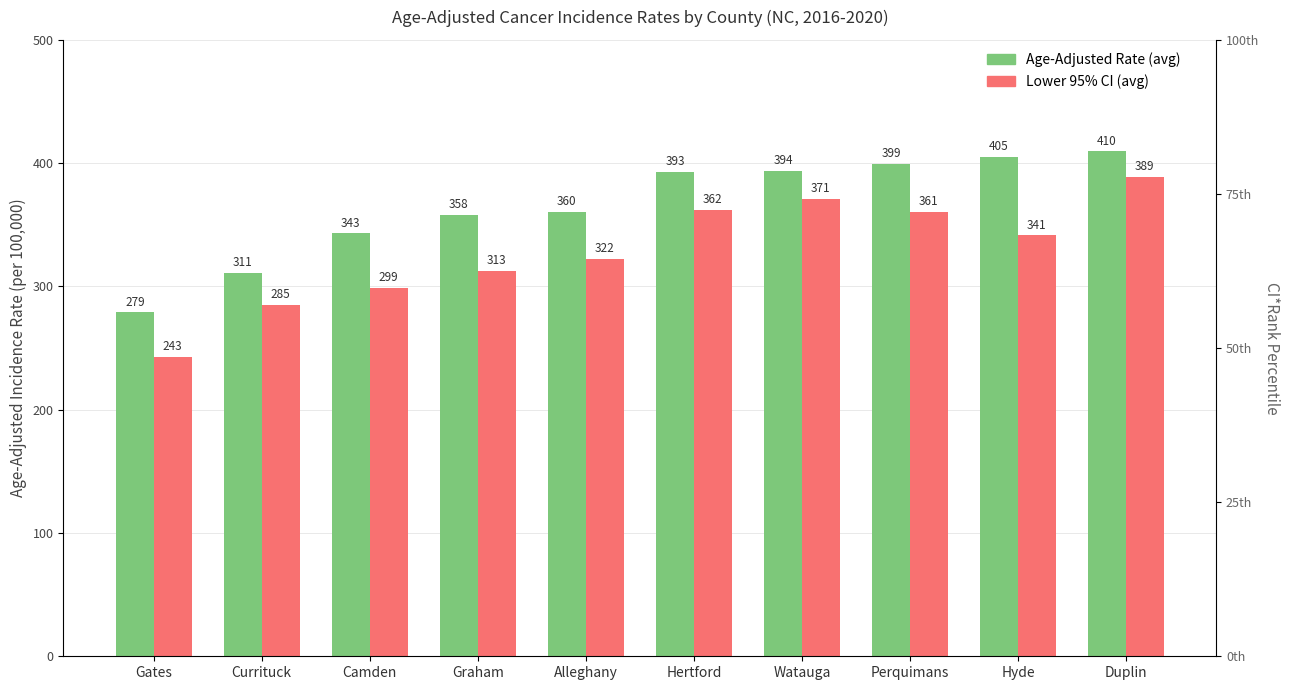

What is the difference between the second highest and minimum values in the Age-Adjusted Rate series?

125.8